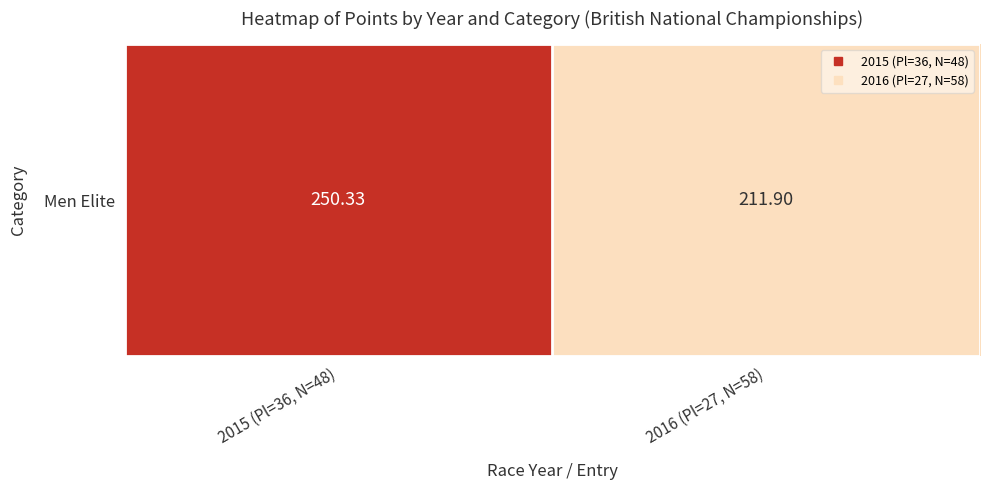

What is the smallest value displayed?

211.9